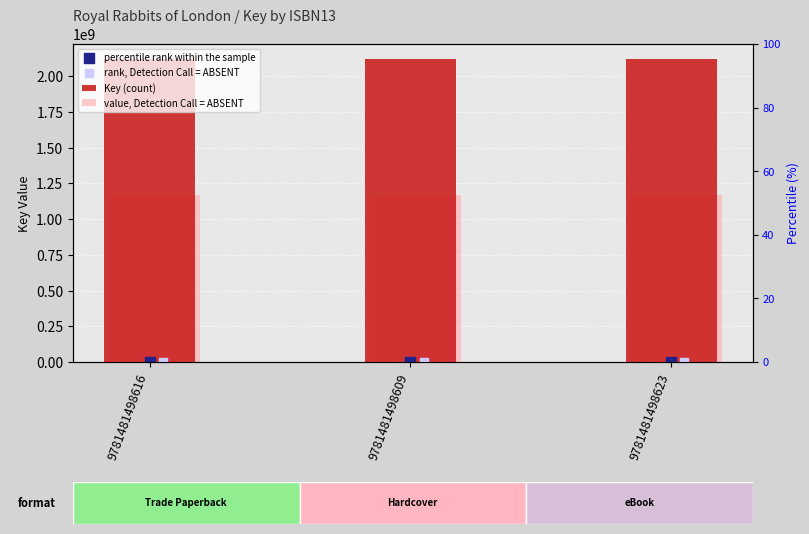

Which series reaches the minimum Y coordinate?

rank, Detection Call = ABSENT